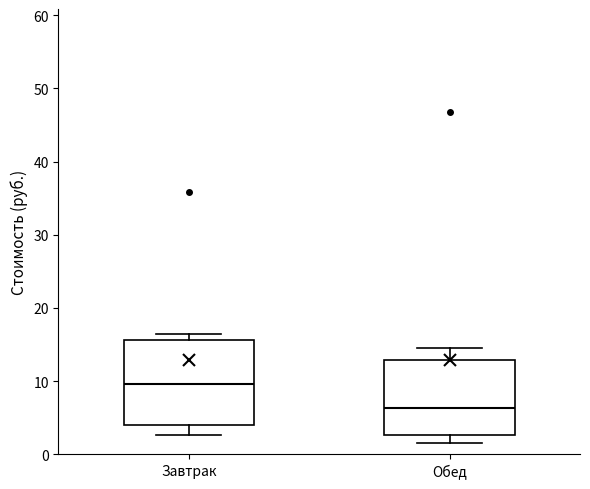

Where does the upper whisker of the box for Обед end on the y-axis? The values are not printed on the chart, so give them approximately, as read against the axis.

15